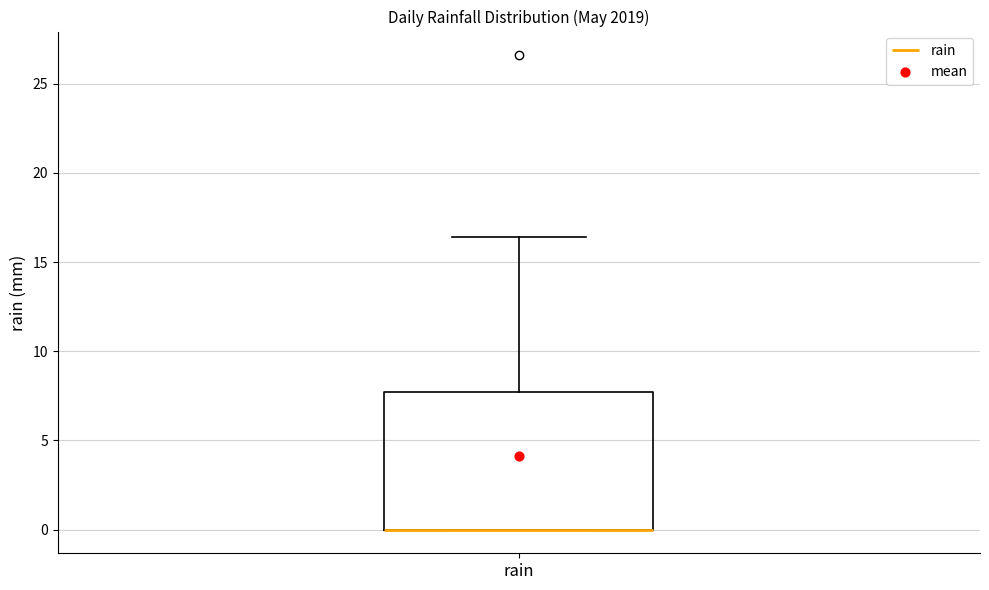

Where is the upper edge of the box for rain on the y-axis? The values are not printed on the chart, so give them approximately, as read against the axis.

7.5